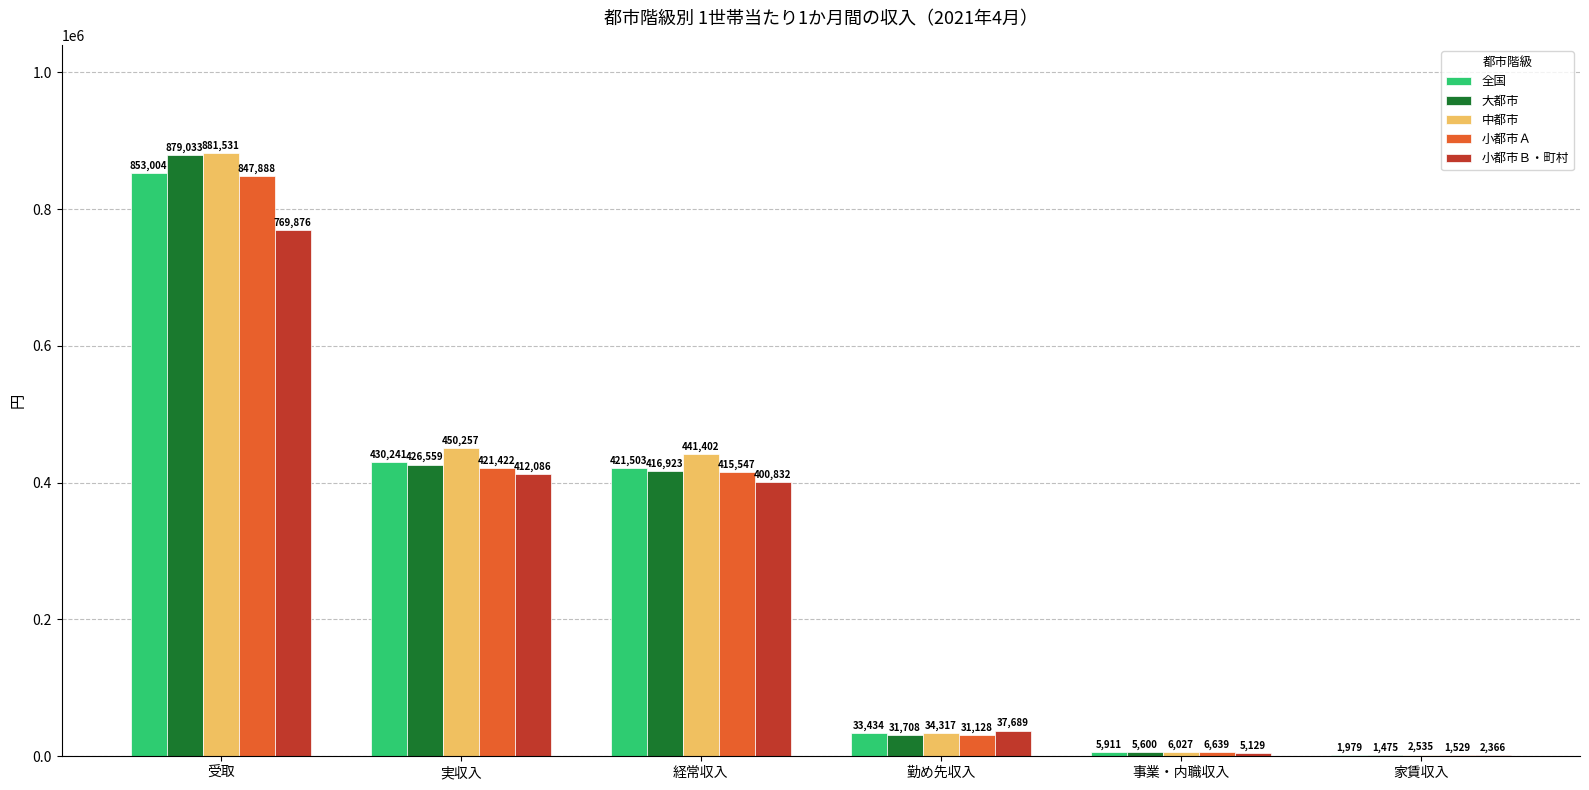

Reading right to left, transcribe all the data shown in this chart.

全国: 家賃収入=1979	事業・内職収入=5911	勤め先収入=33434	経常収入=421503	実収入=430241	受取=853004
大都市: 家賃収入=1475	事業・内職収入=5600	勤め先収入=31708	経常収入=416923	実収入=426559	受取=879033
中都市: 家賃収入=2535	事業・内職収入=6027	勤め先収入=34317	経常収入=441402	実収入=450257	受取=881531
小都市Ａ: 家賃収入=1529	事業・内職収入=6639	勤め先収入=31128	経常収入=415547	実収入=421422	受取=847888
小都市Ｂ・町村: 家賃収入=2366	事業・内職収入=5129	勤め先収入=37689	経常収入=400832	実収入=412086	受取=769876